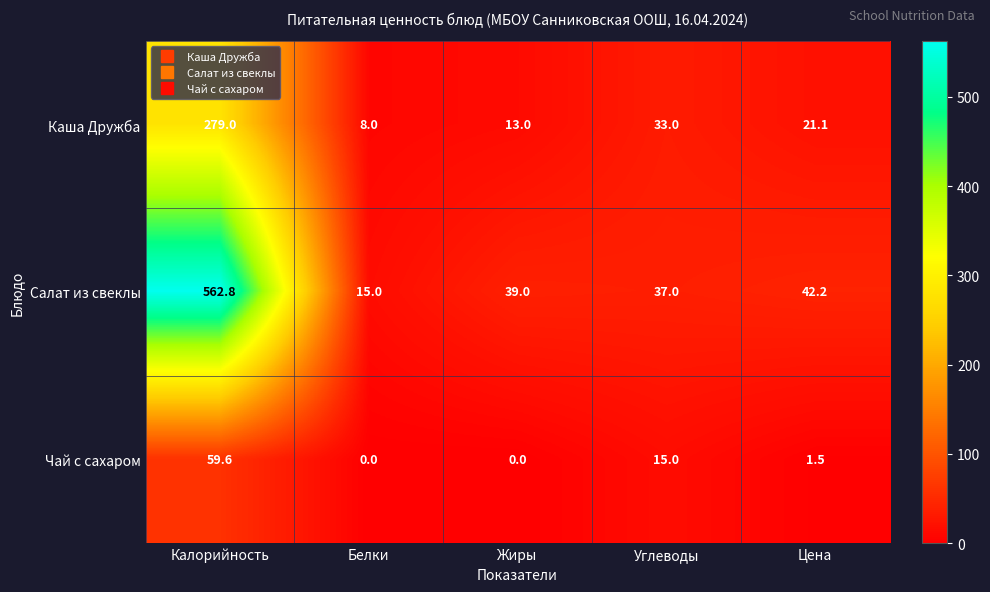

The value of Каша Дружба at Калорийность is 279.0. True or false?

True